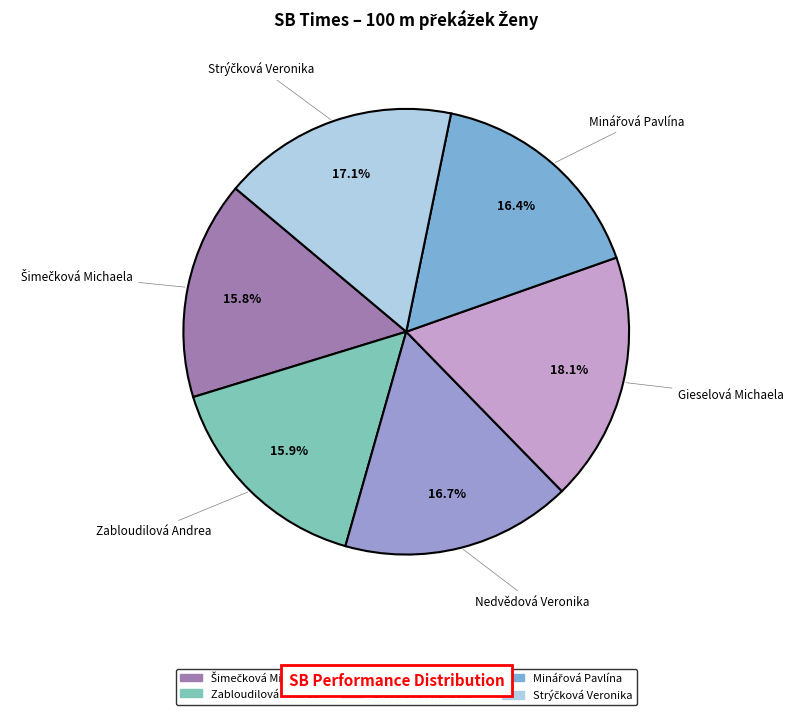

Which slice is the largest?

Gieselová Michaela